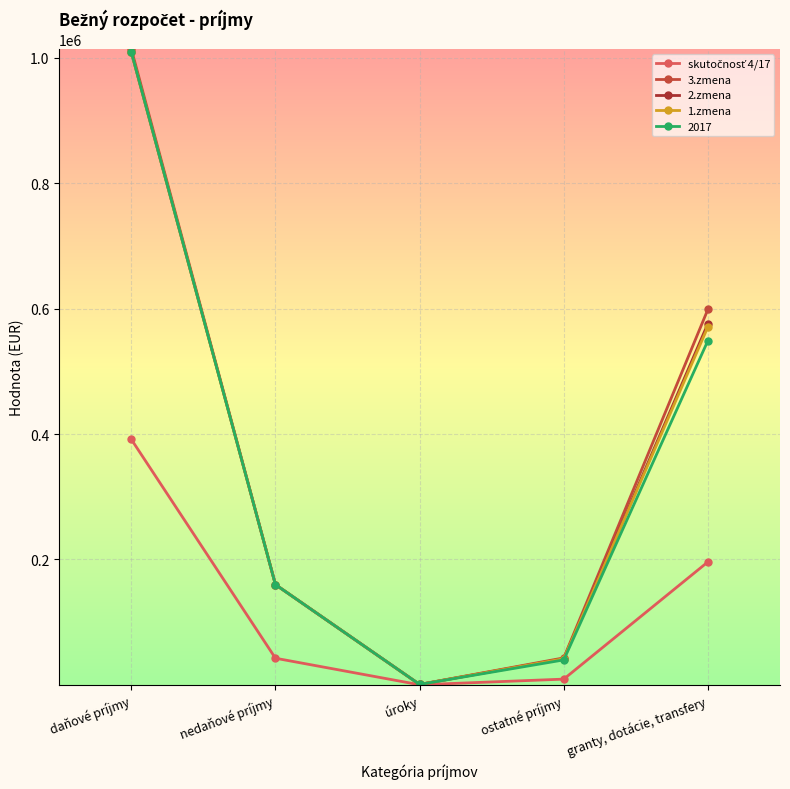

True or false: skutočnosť 4/17 and 3.zmena intersect in this chart.

False